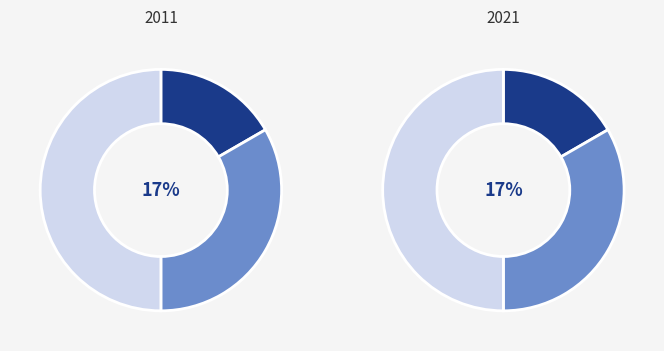

To the nearest percent, what is the average slice percentage?

33%